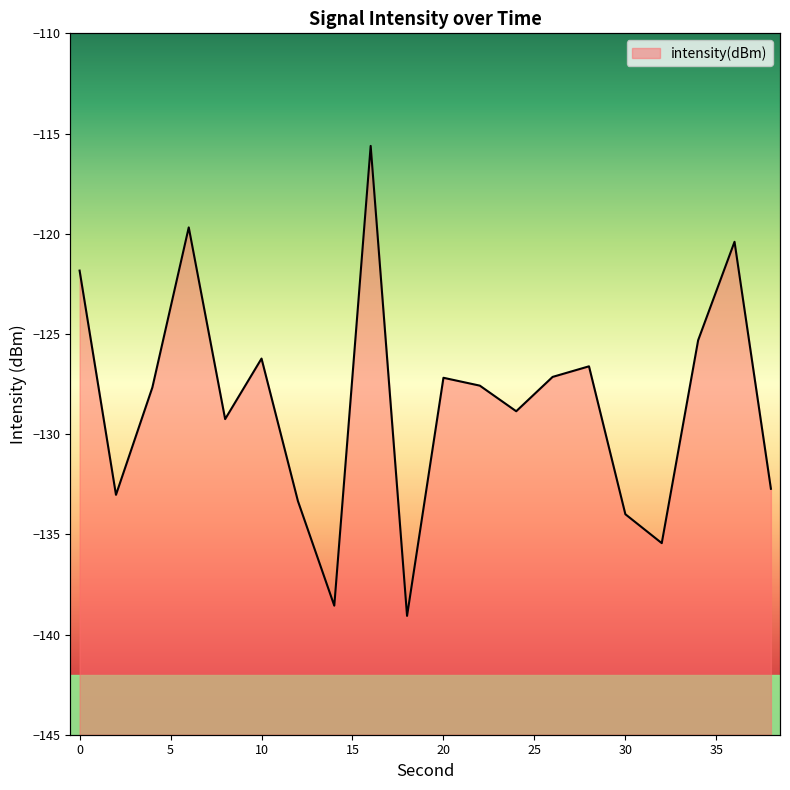

What is the value of the 12th point from the left?

-127.6